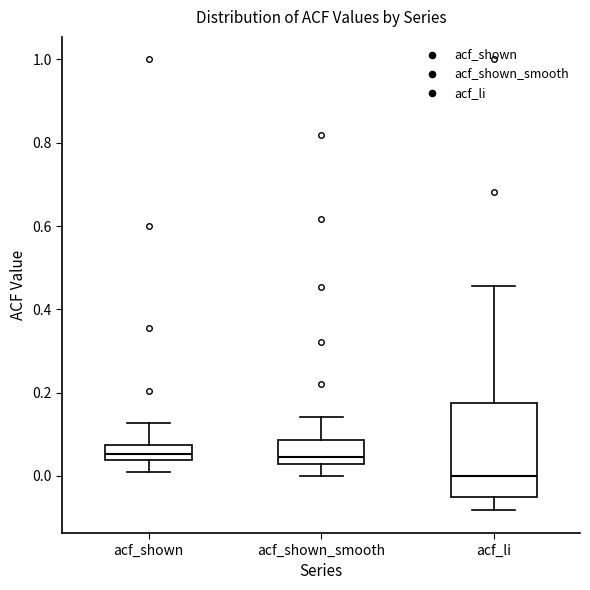

Reading left to right, transcribe this box plot: for each box, give where its median line is, the range the box spans, and where its two whiskers end, as read against the y-axis. The values are not printed on the chart, so give them approximately, as read against the axis.

acf_shown: median 0.06, box 0.04 to 0.08, whiskers 0.02 to 0.12
acf_shown_smooth: median 0.04, box 0.02 to 0.08, whiskers 0.00 to 0.14
acf_li: median 0.00, box -0.06 to 0.18, whiskers -0.08 to 0.46